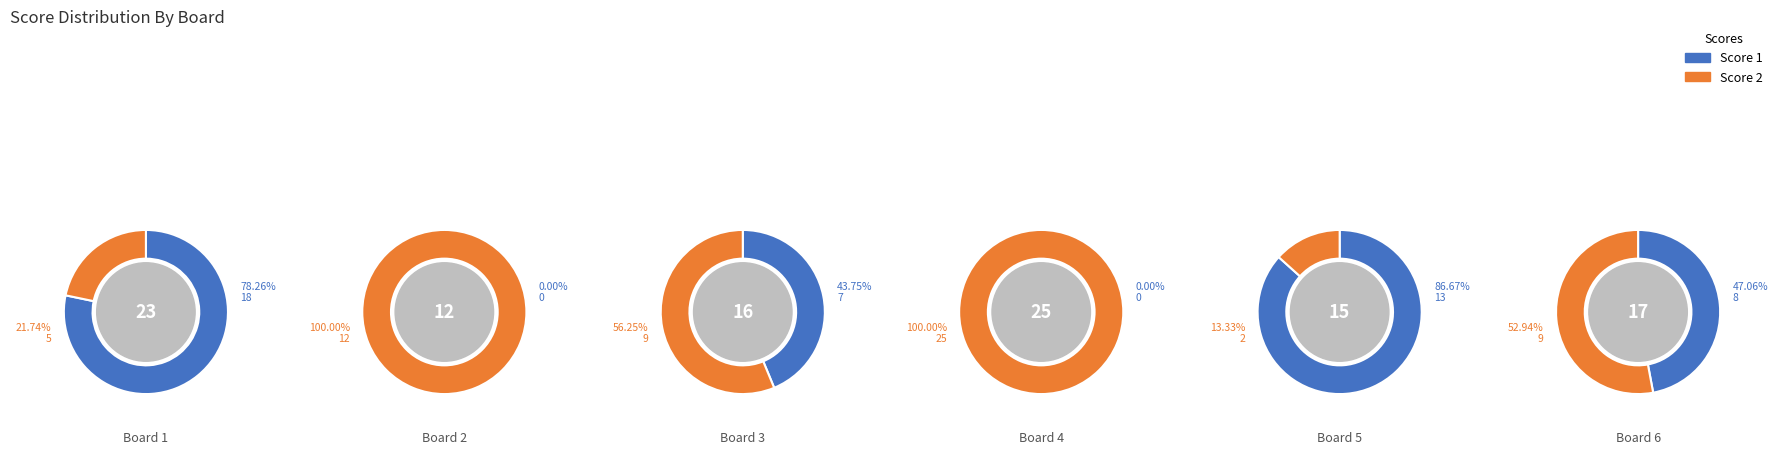

Is it true that Board 1 is 24% of the pie?

False